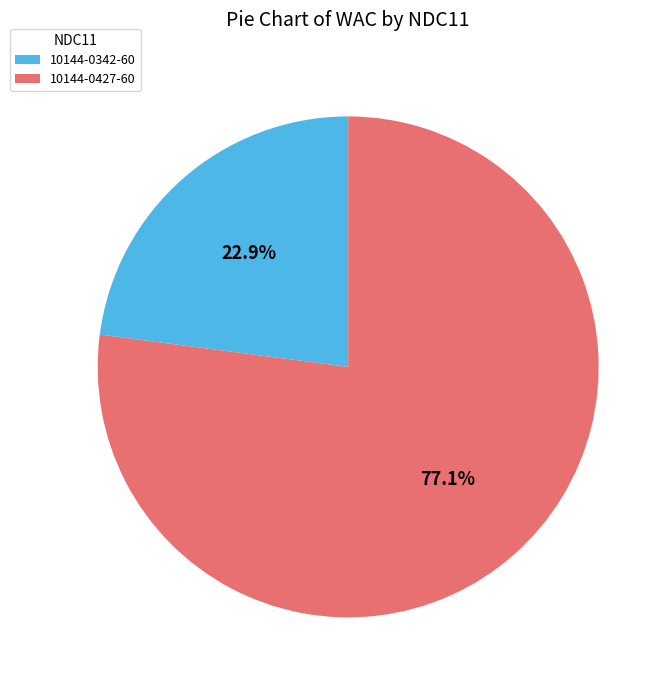

To the nearest percent, what is the average slice percentage?

50%